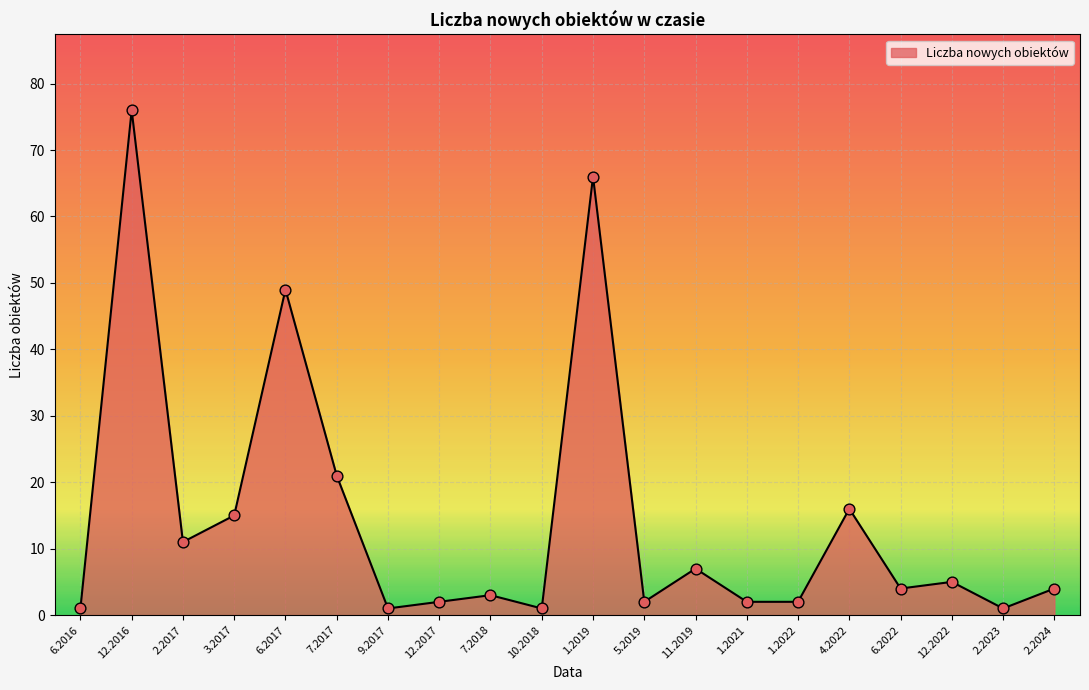

Approximately how many times larger is the value at 12.2016 compared to 6.2017?

1.6